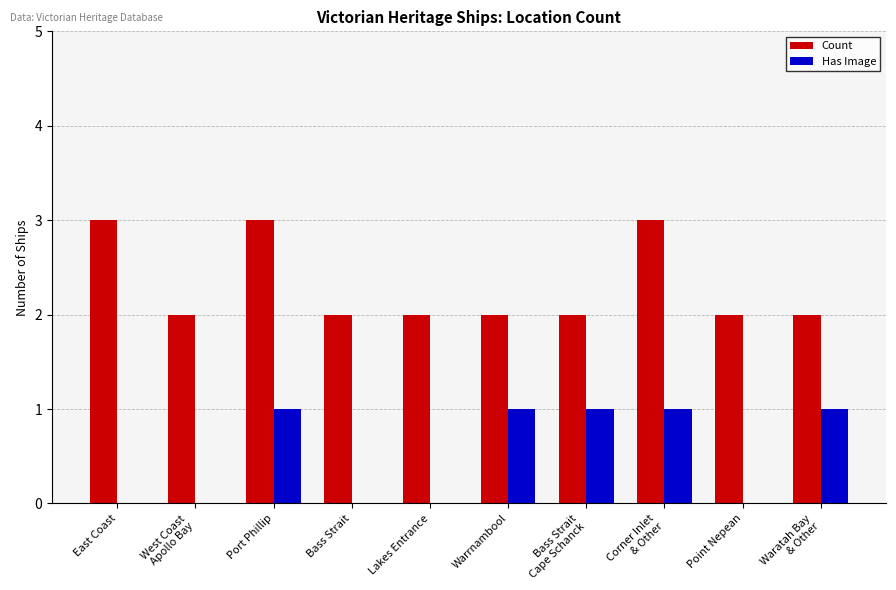

True or false: Count has a value of 3 at East Coast.

True